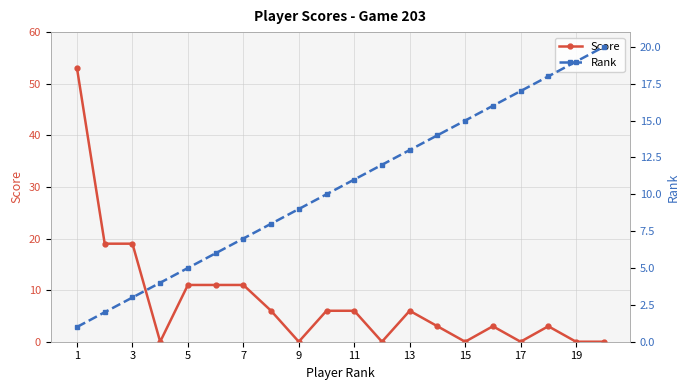

True or false: Score has more than 1 interior local peaks.

True